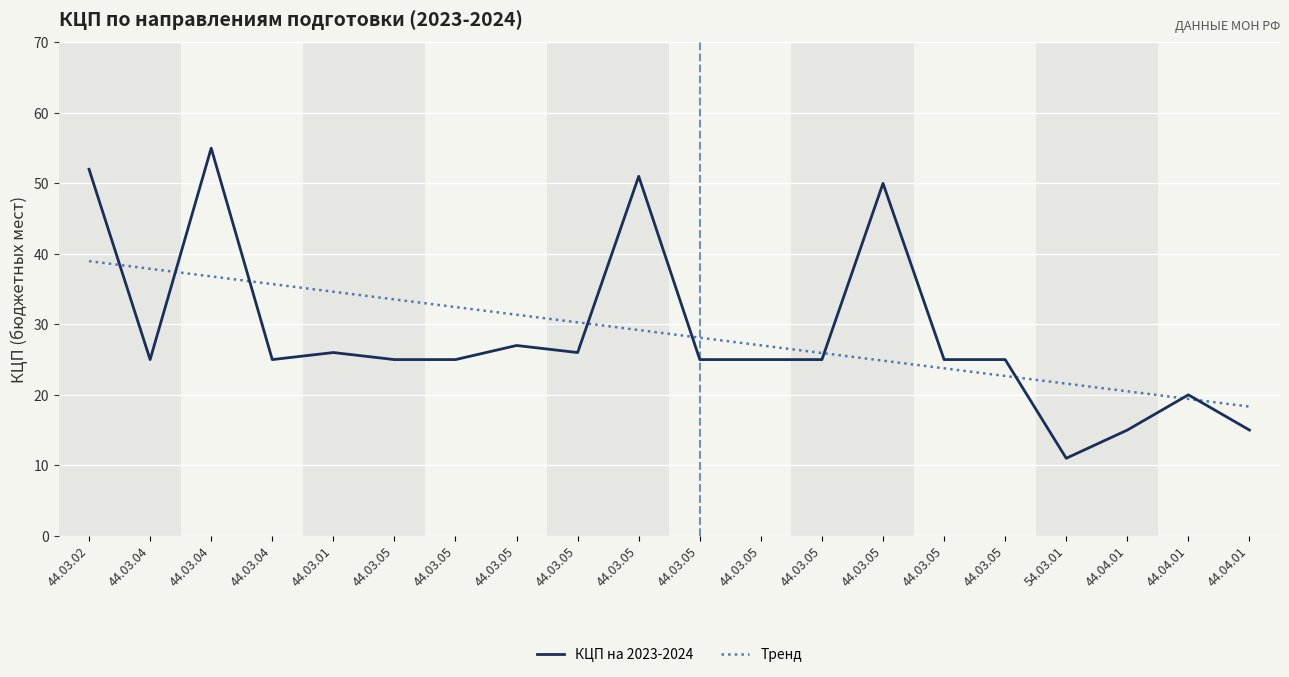

Does the chart display data point markers on the line(s)?

No